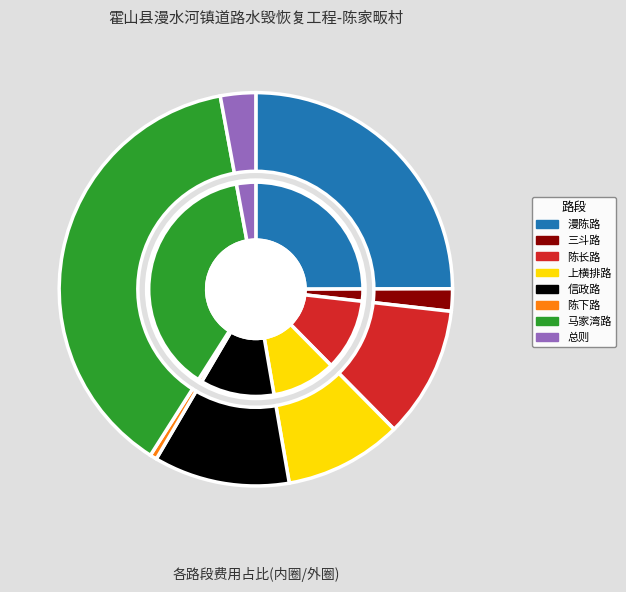

True or false: 漫陈路 accounts for 15% of the total.

False